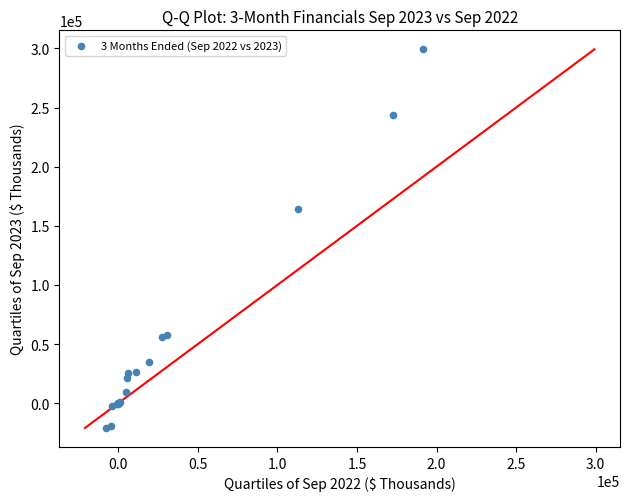

What Y value in the scatter plot is closest to 139198?

164239